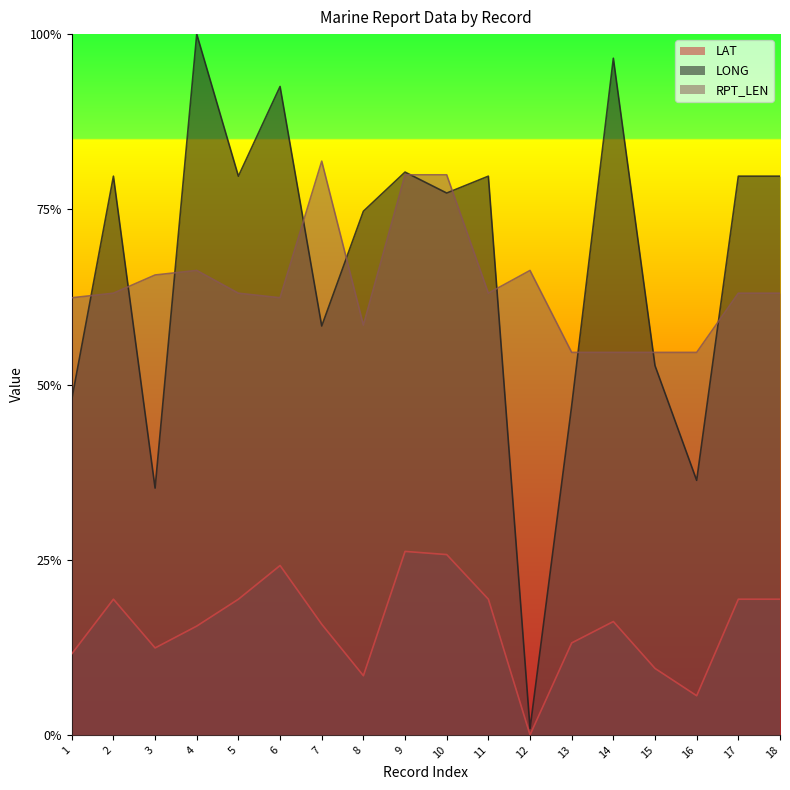

What is the value of the RPT_LEN point at the 9th from the left?

0.8